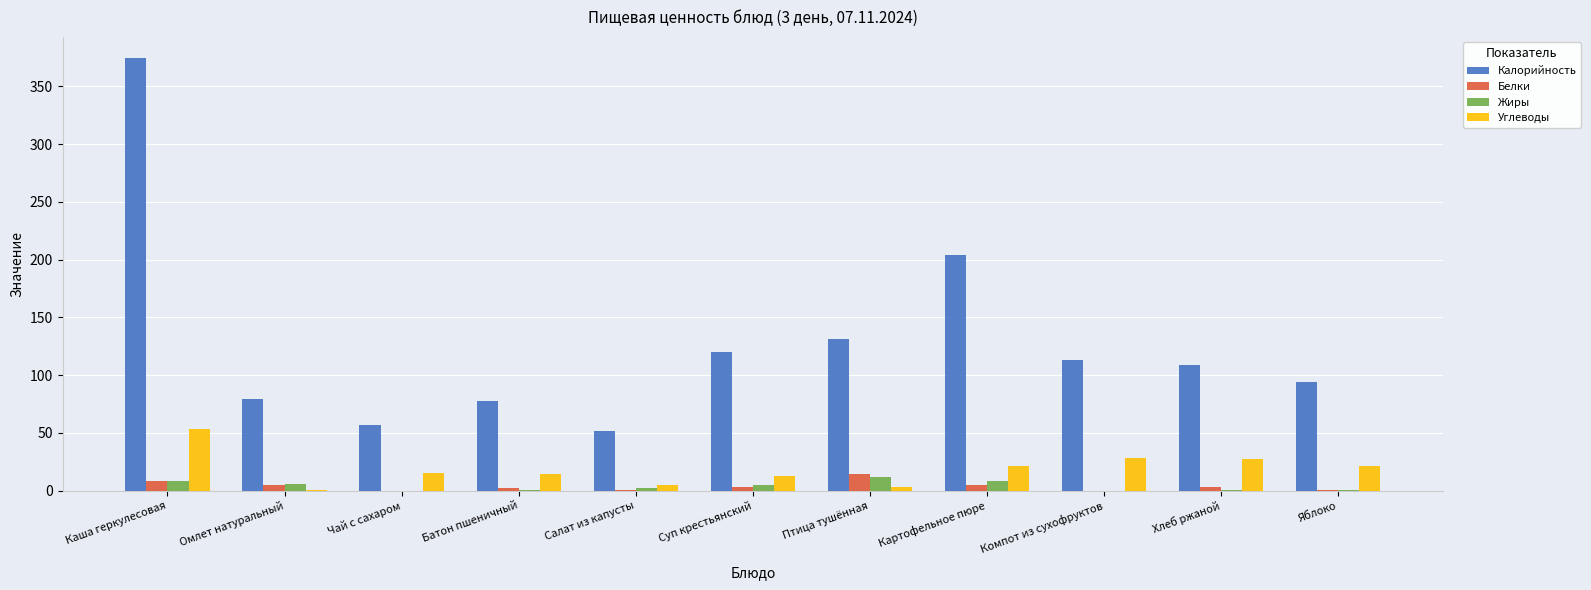

Which series changed the most between Каша геркулесовая and Птица тушённая?

Калорийность